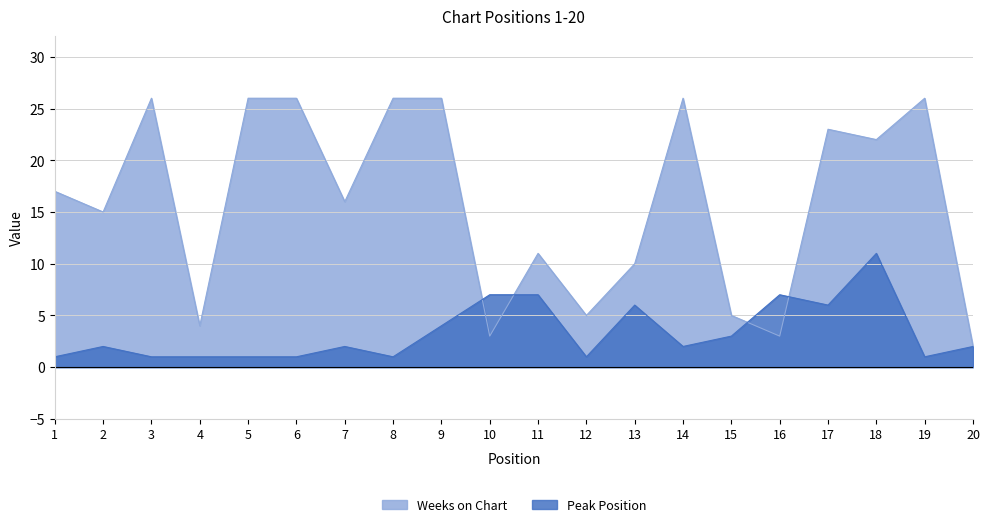

How many series are shown in this chart?

2